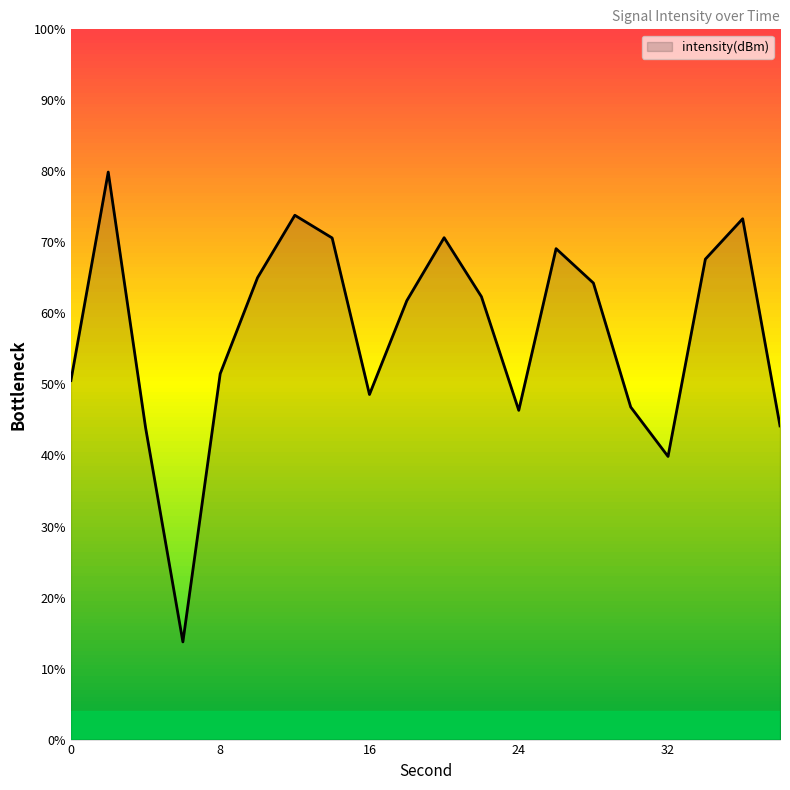

What is the difference between the maximum and minimum values?

66.2